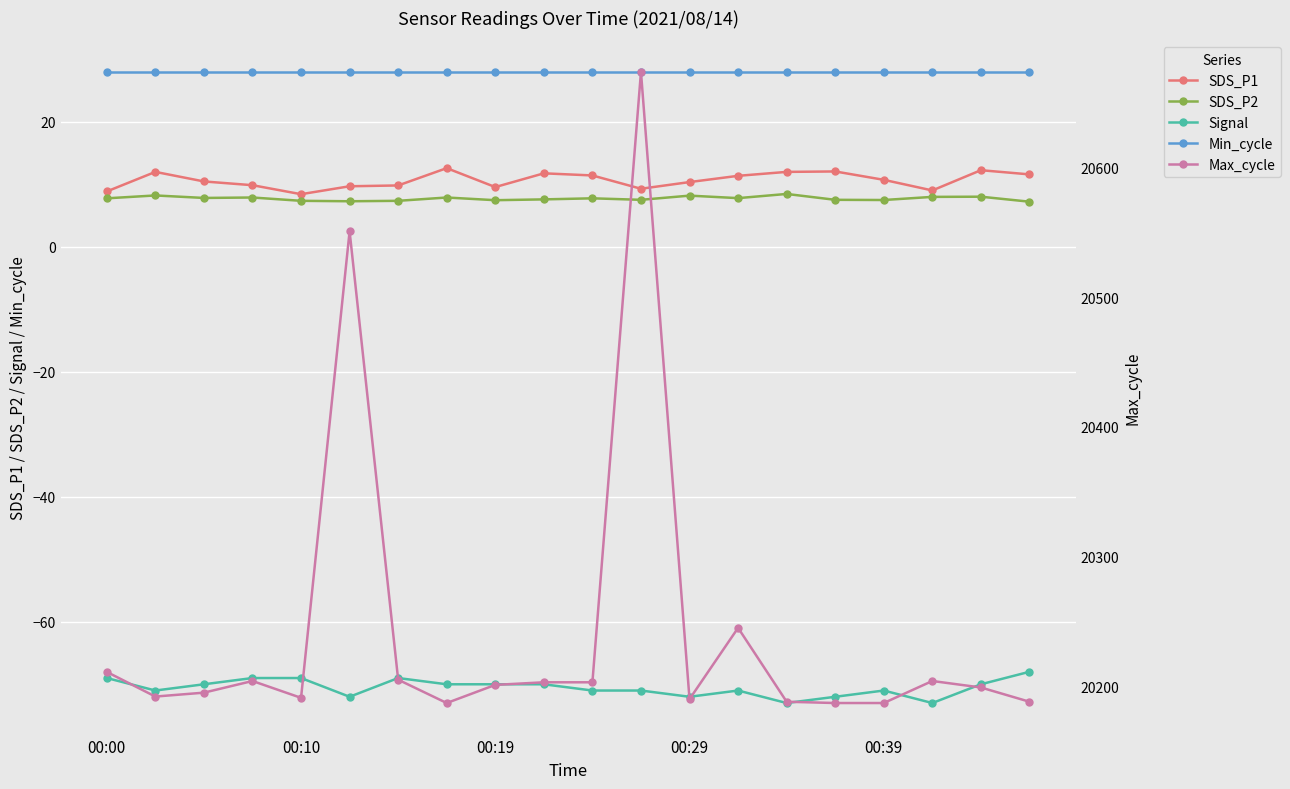

How many distinct data groups are displayed?

5